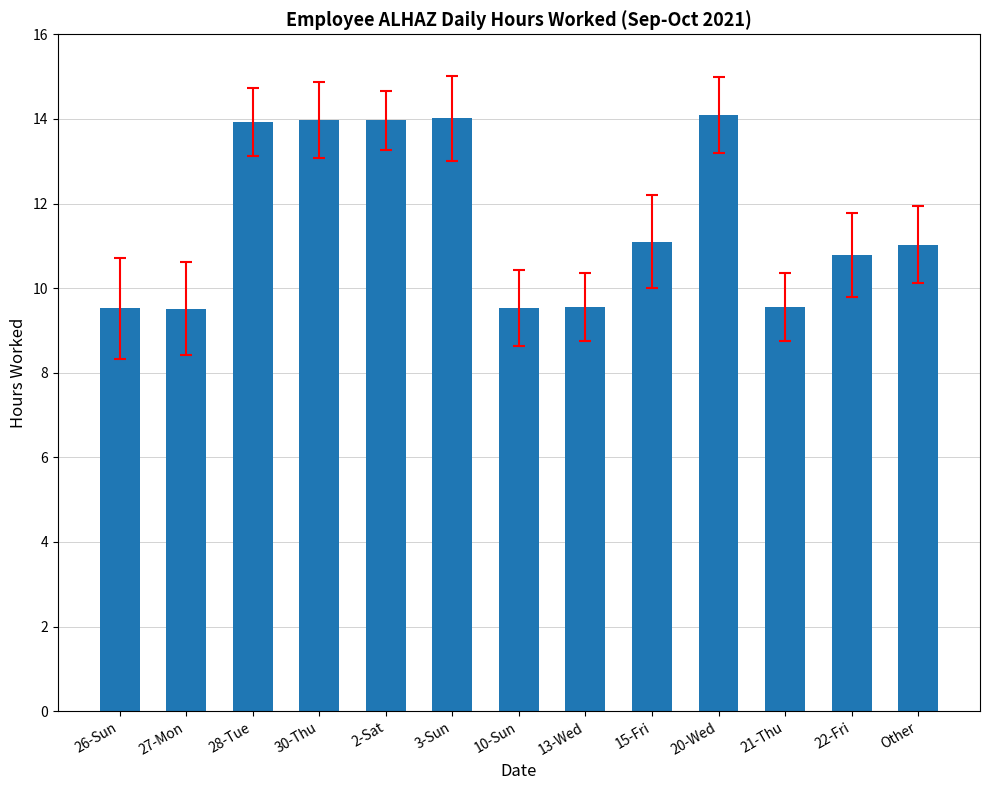

What is the value of the 12th bar from the left?

10.8